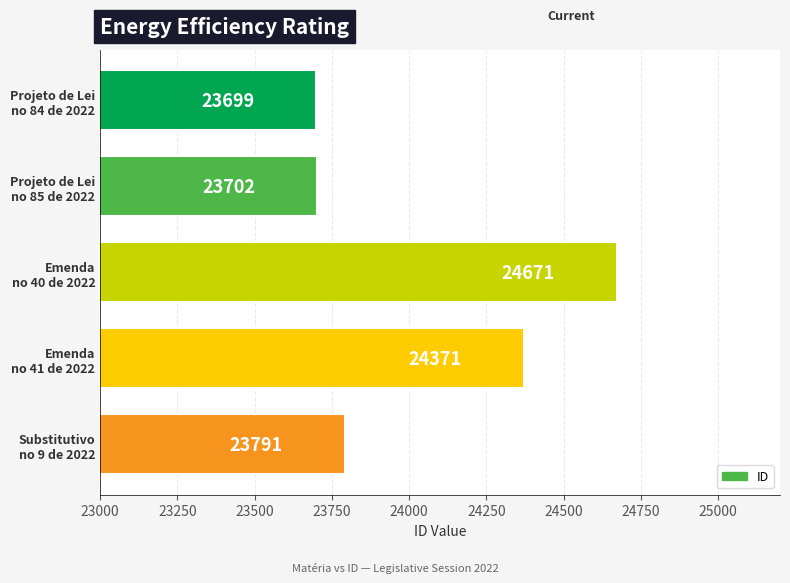

At which label is the value closest to 24185?

Emenda
no 41 de 2022